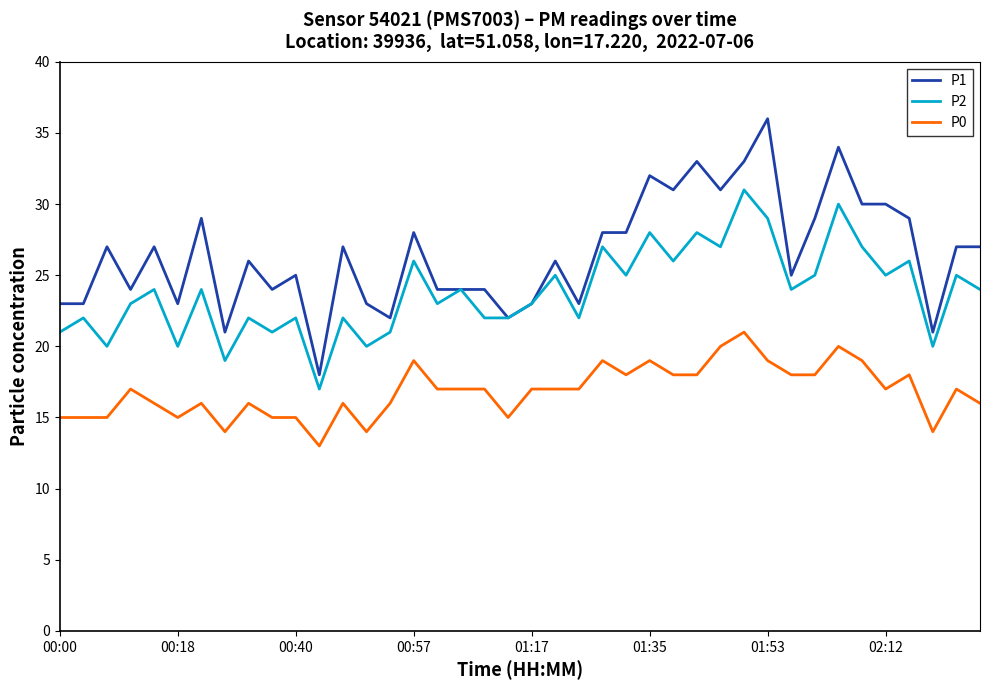

List the series in order of their peak value, lowest first.

P0, P2, P1